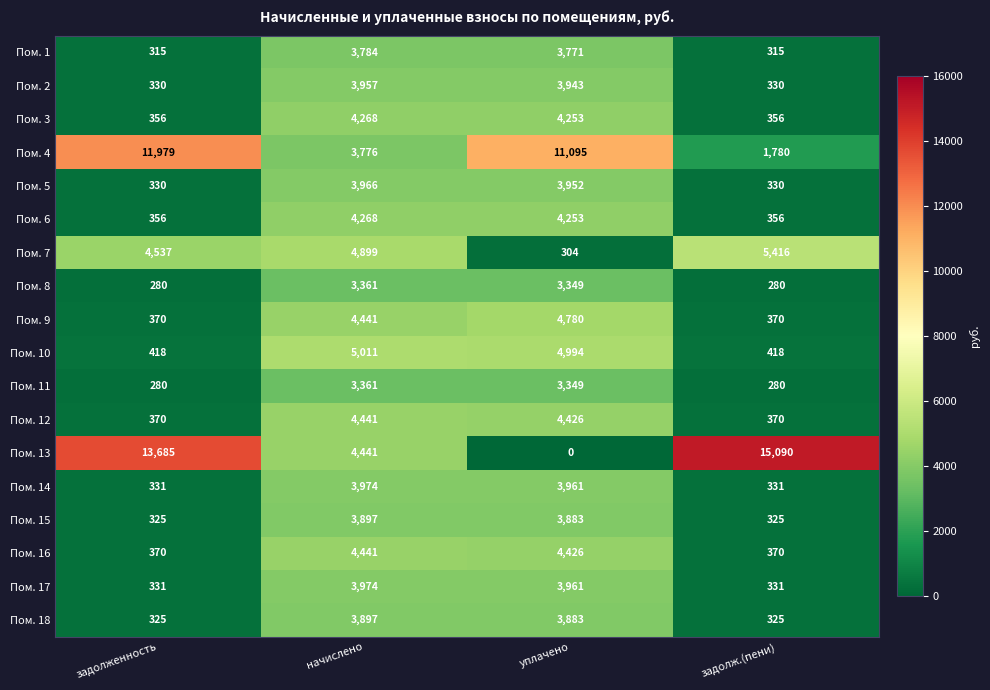

The Пом. 5 series shows 3952 at уплачено. True or false?

True